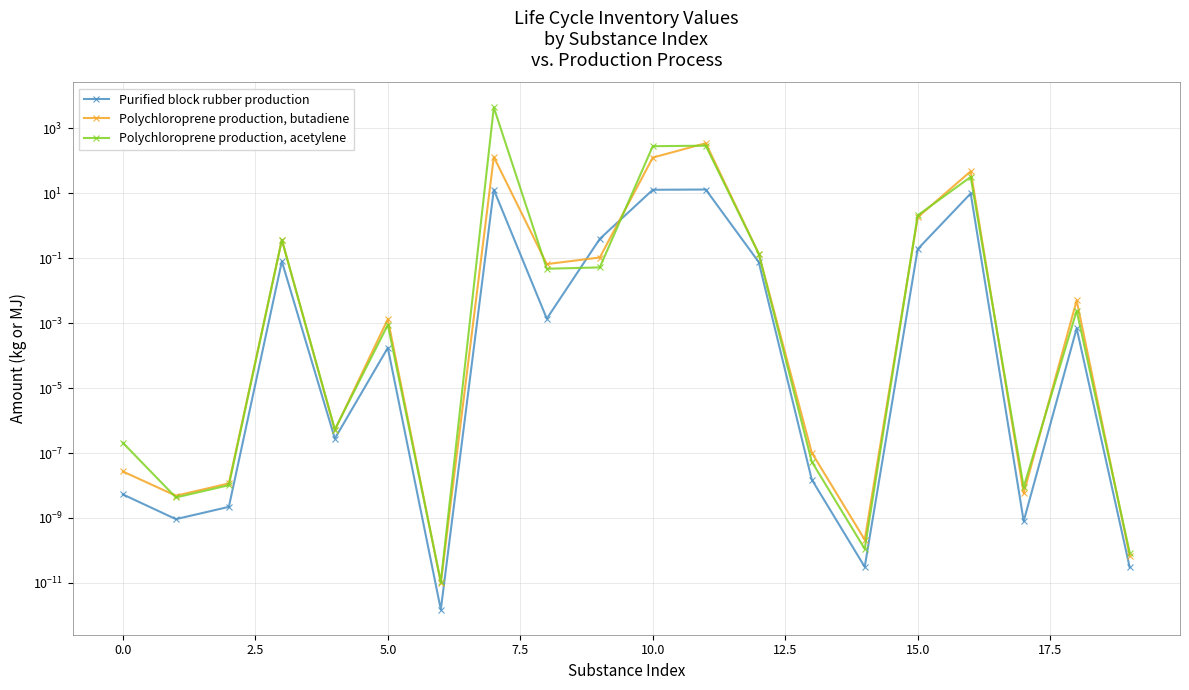

What is the sum of the Polychloroprene production, acetylene values at 19 and 10?

282.0